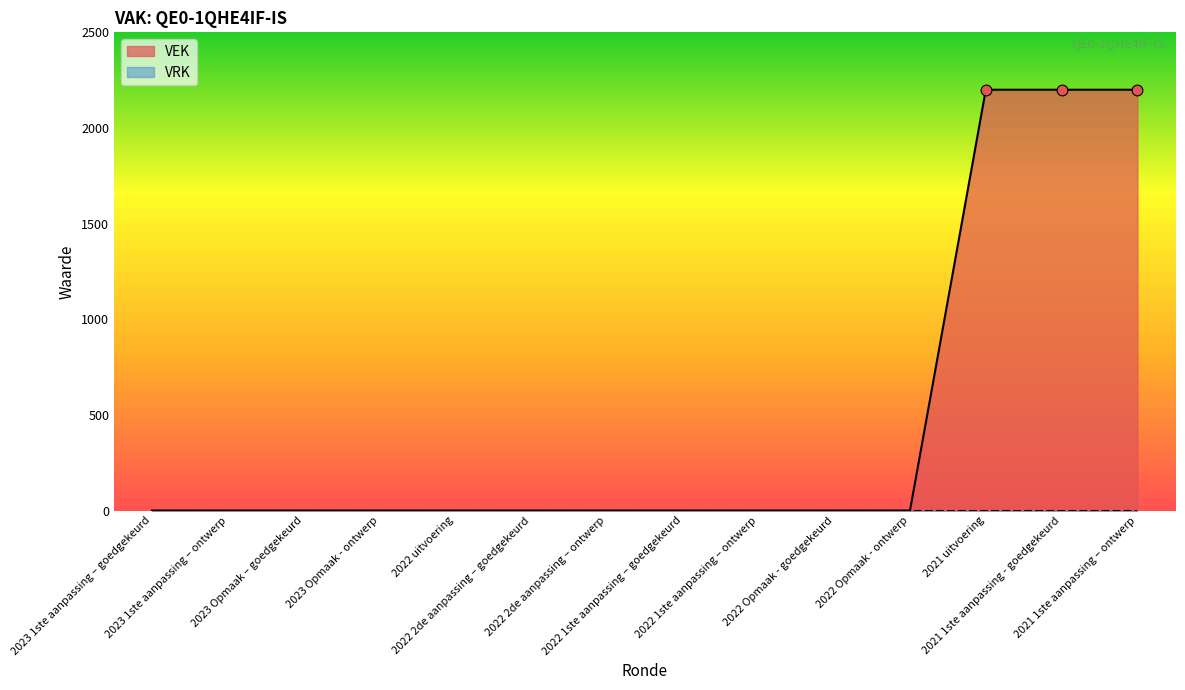

Between 2021 1ste aanpassing - goedgekeurd and 2023 1ste aanpassing – goedgekeurd, which is larger?

2021 1ste aanpassing - goedgekeurd